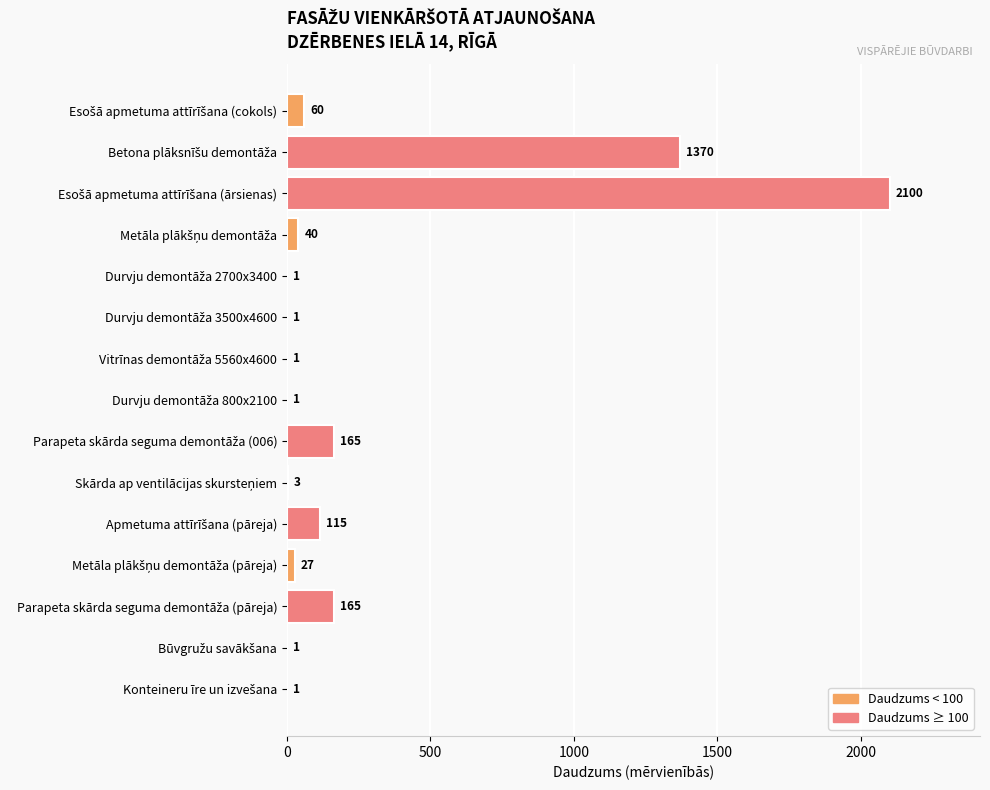

What is the maximum value shown in the chart?

2100